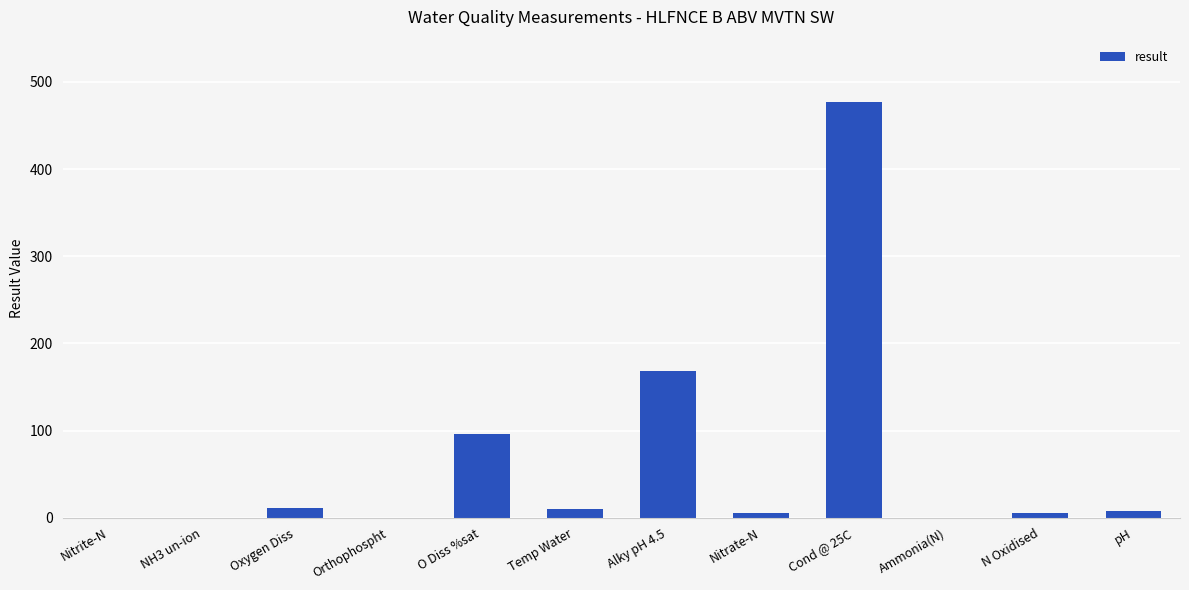

What is the sum of all values?

781.8